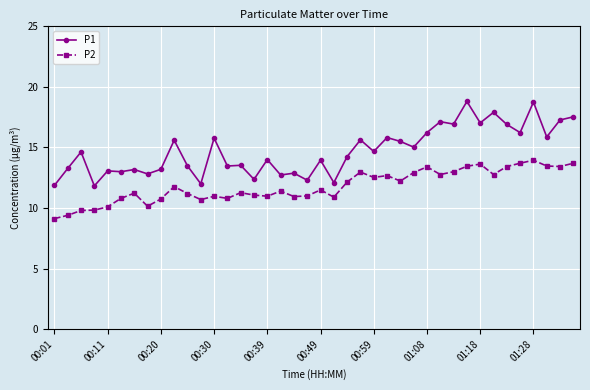

True or false: P1 and P2 intersect in this chart.

False